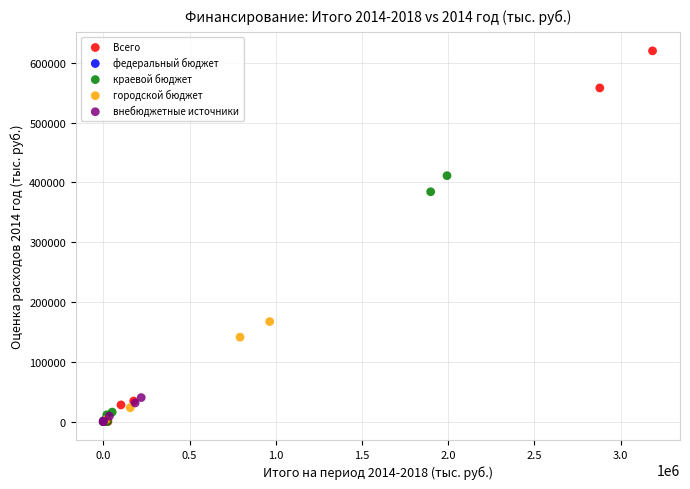

Which series reaches the maximum Y coordinate?

Всего